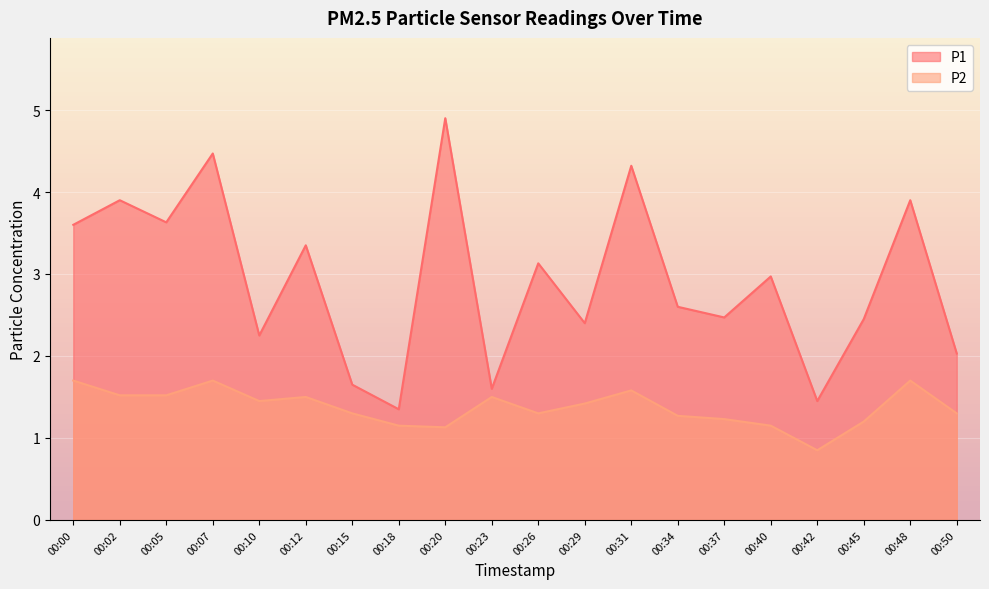

Reading left to right, list all the values displayed in this chart.

P1: 3.6	3.9	3.6	4.5	2.2	3.4	1.6	1.4	4.9	1.6	3.1	2.4	4.3	2.6	2.5	3.0	1.4	2.5	3.9	2.0
P2: 1.7	1.5	1.5	1.7	1.4	1.5	1.3	1.1	1.1	1.5	1.3	1.4	1.6	1.3	1.2	1.1	0.8	1.2	1.7	1.3